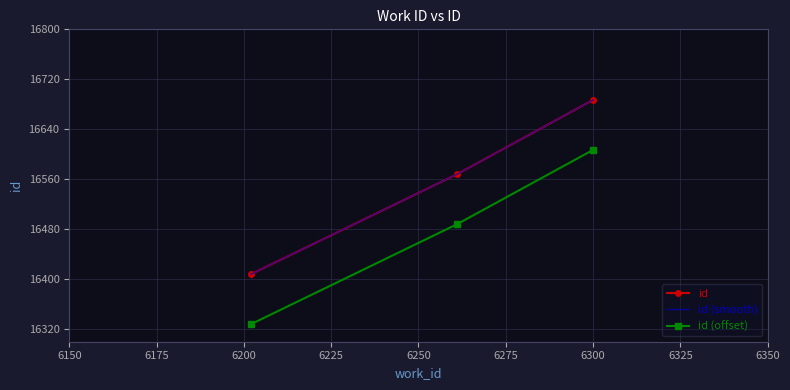

What is the approximate value at 6202, to the nearest 5?

16410